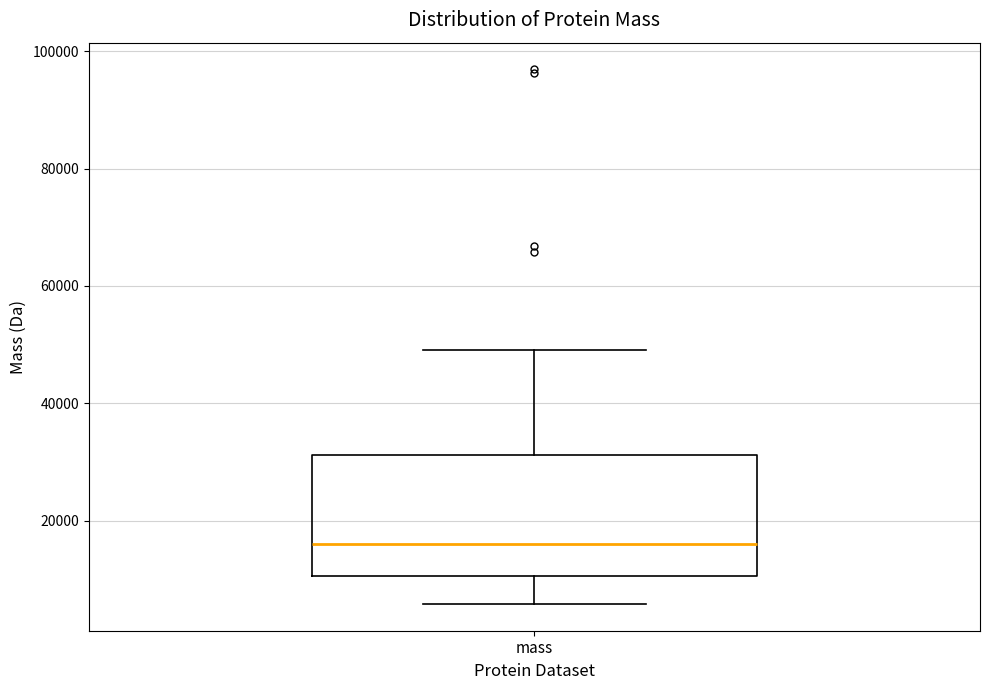

Read this box plot against the y-axis: the position of the median line, the range covered by the box, and the ends of both whiskers. The values are not printed on the chart, so give them approximately, as read against the axis.

median 16000, box 10000 to 32000, whiskers 6000 to 50000